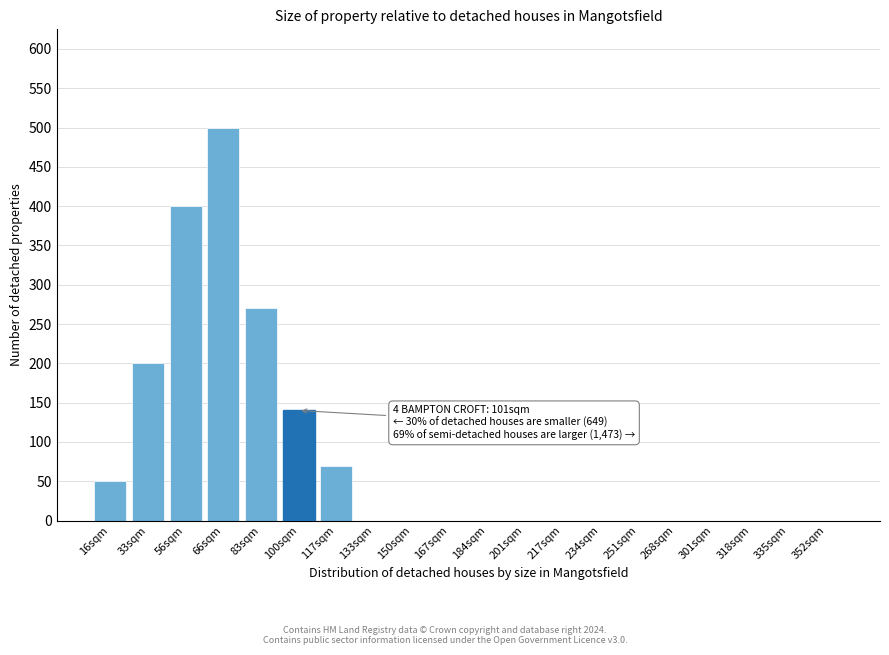

Reading right to left, what are all the values shown in this chart?

352sqm=0	335sqm=0	318sqm=0	301sqm=0	268sqm=0	251sqm=0	234sqm=0	217sqm=0	201sqm=0	184sqm=0	167sqm=0	150sqm=0	133sqm=0	117sqm=70	100sqm=140	83sqm=270	66sqm=500	56sqm=400	33sqm=200	16sqm=50